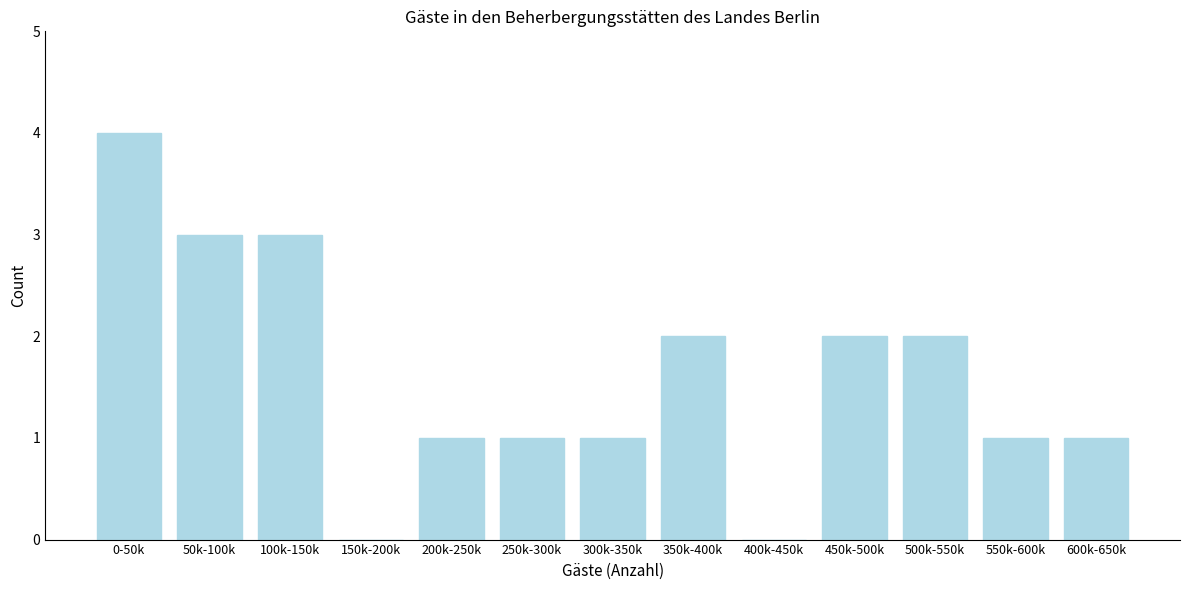

Reading left to right, extract all data points from this chart.

0-50k=4	50k-100k=3	100k-150k=3	150k-200k=0	200k-250k=1	250k-300k=1	300k-350k=1	350k-400k=2	400k-450k=0	450k-500k=2	500k-550k=2	550k-600k=1	600k-650k=1